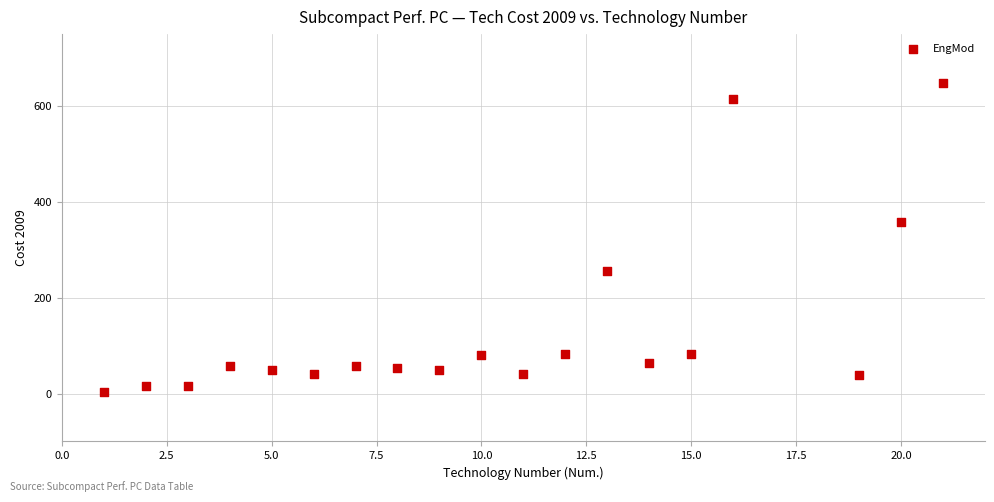

What is the range of X values (max minus min)?

20.0